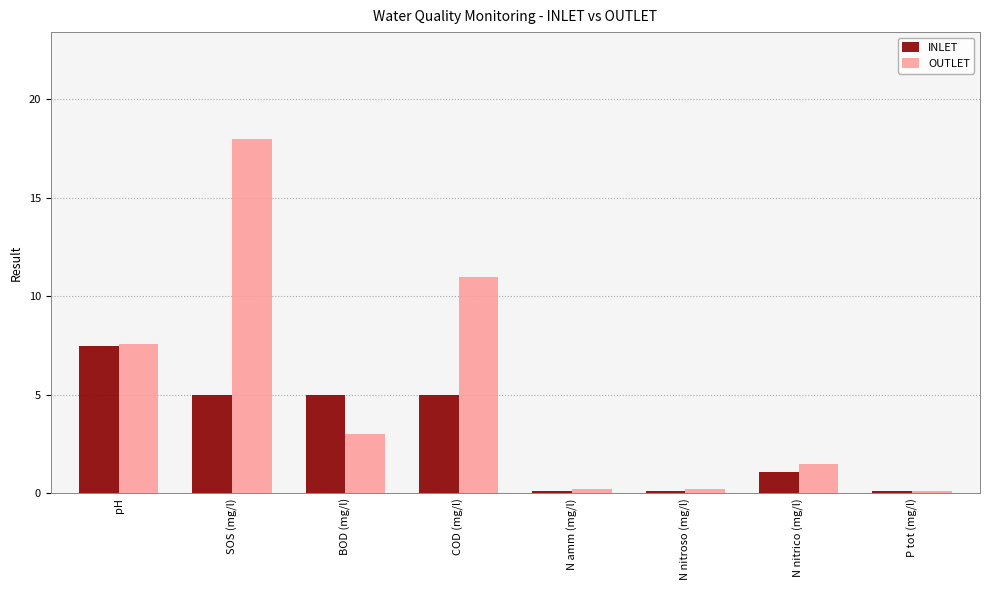

Which category has the highest value in the INLET series?

pH